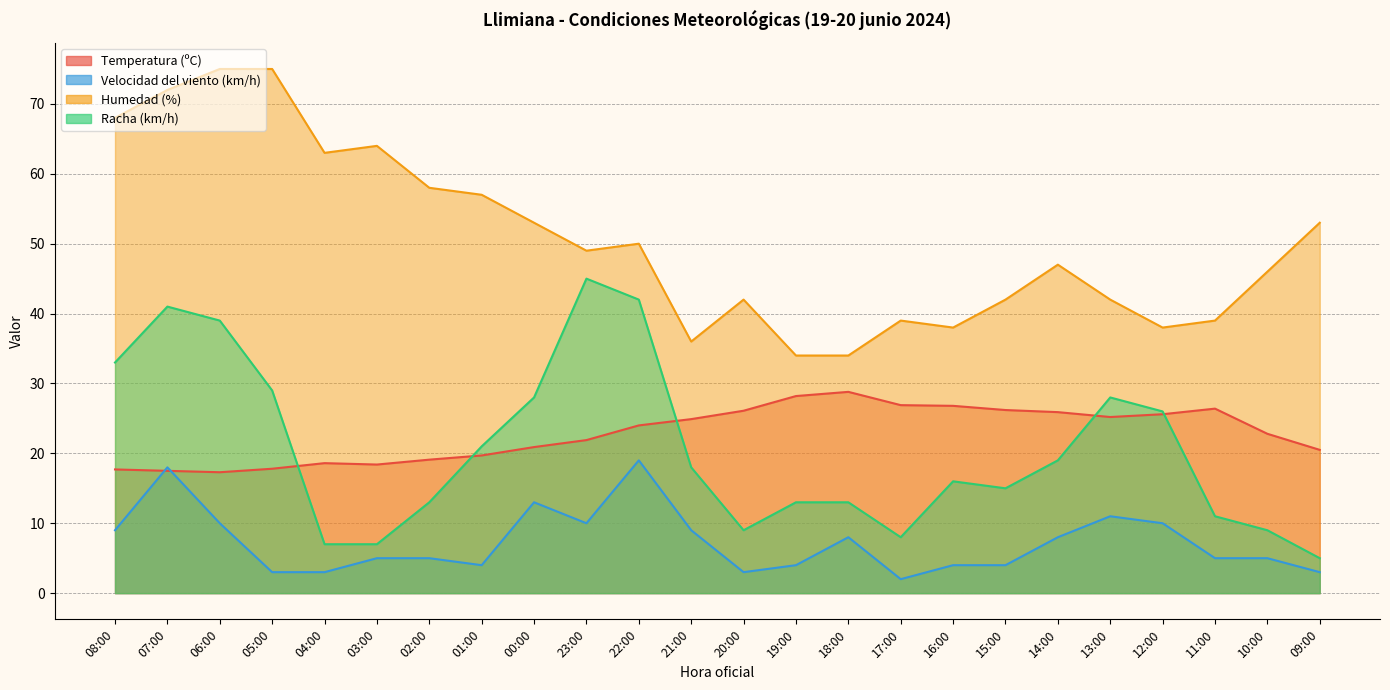

How many categories are shown in the chart?

24